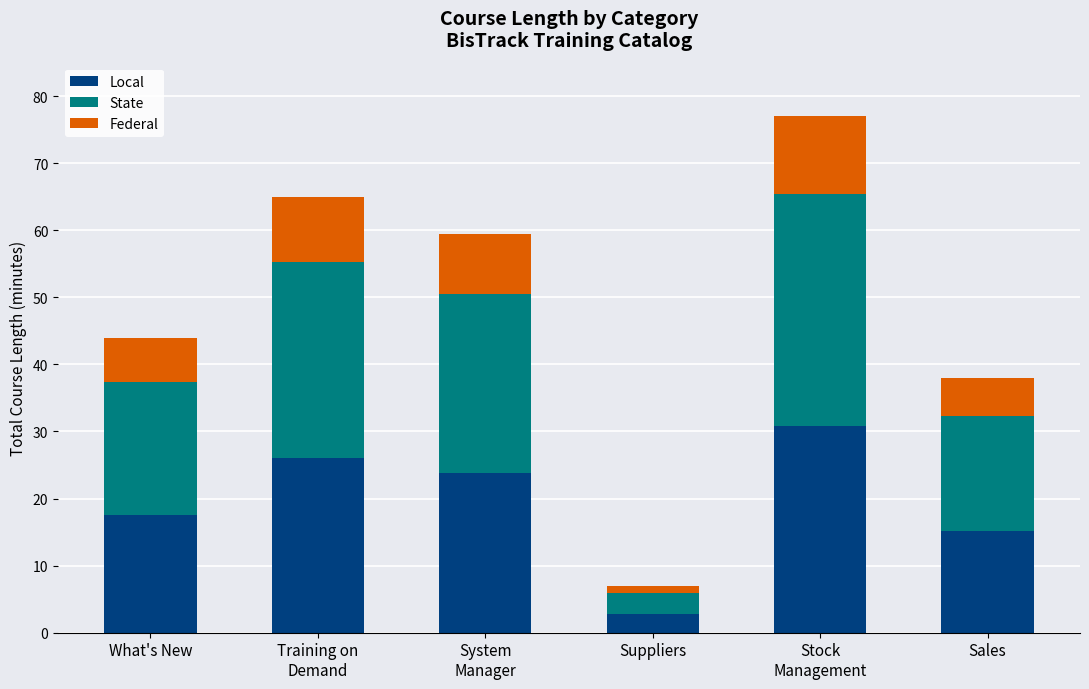

What is the lowest value of the Local series?

2.8